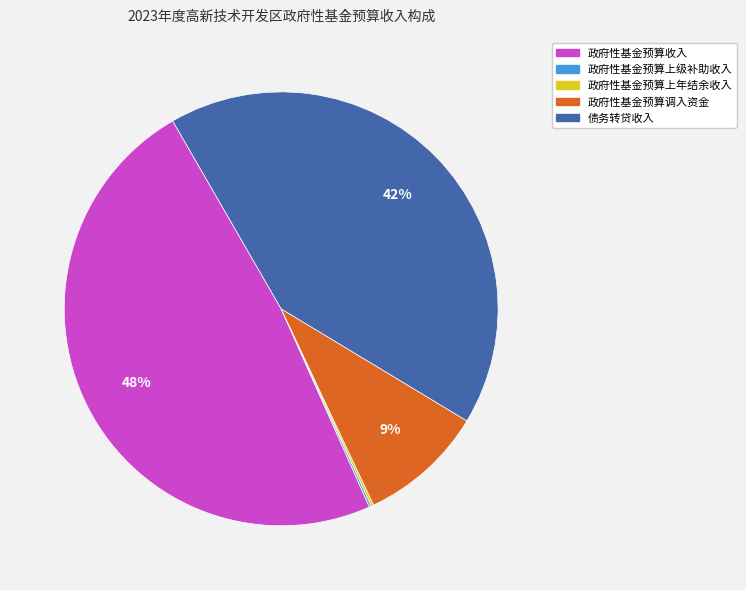

To the nearest percent, what is the average slice percentage?

20%